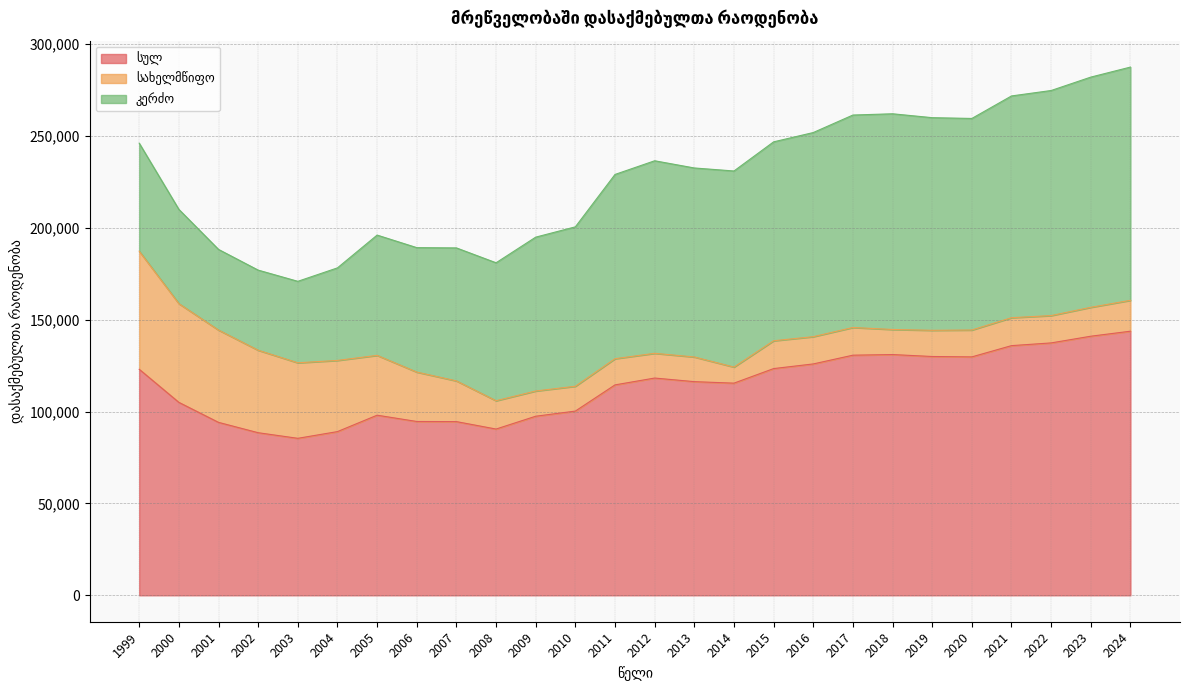

What value does the სახელმწიფო series have at 2017?

15070